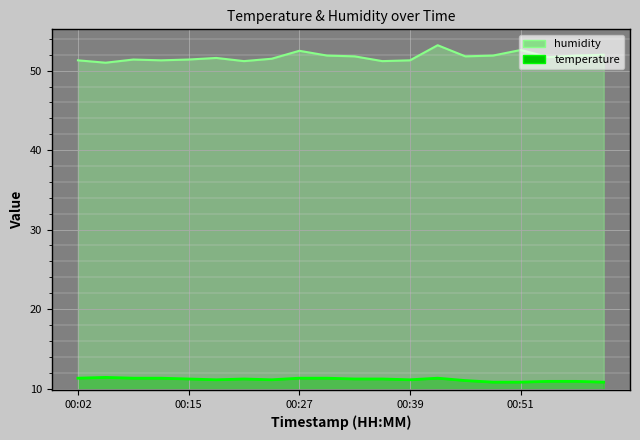

What is the sum of the temperature values at 00:02 and 00:08?

22.6